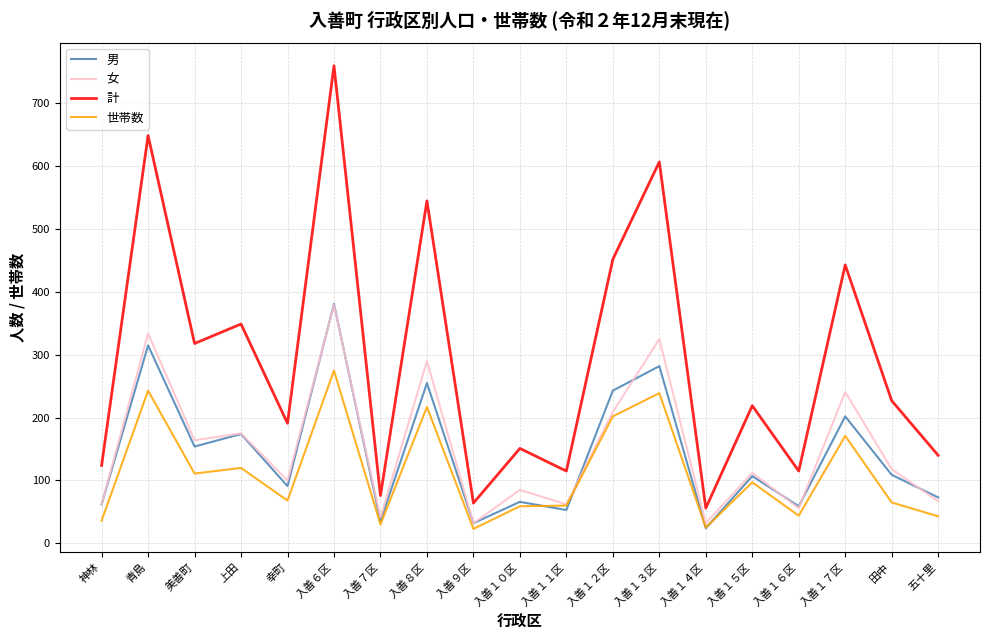

The 計 series shows 91 at 入善９区. True or false?

False